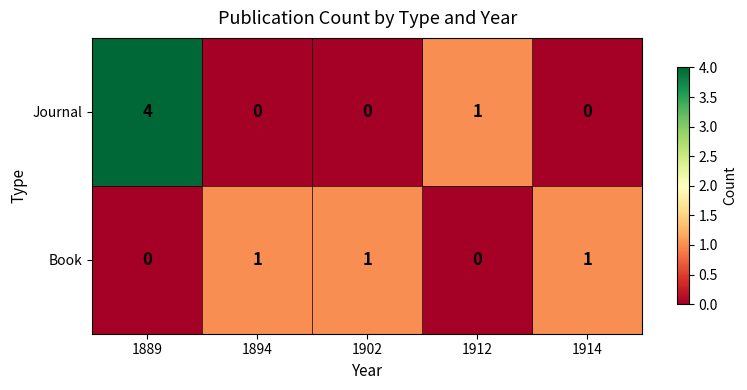

Reading left to right, extract all data points from this chart.

Journal: 4	0	0	1	0
Book: 0	1	1	0	1